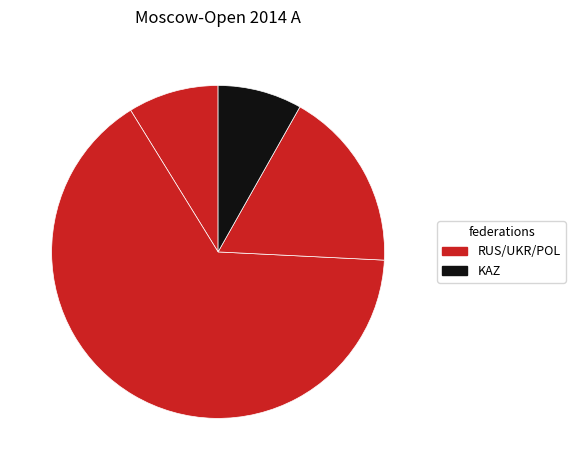

Count the number of slices in the pie.

4